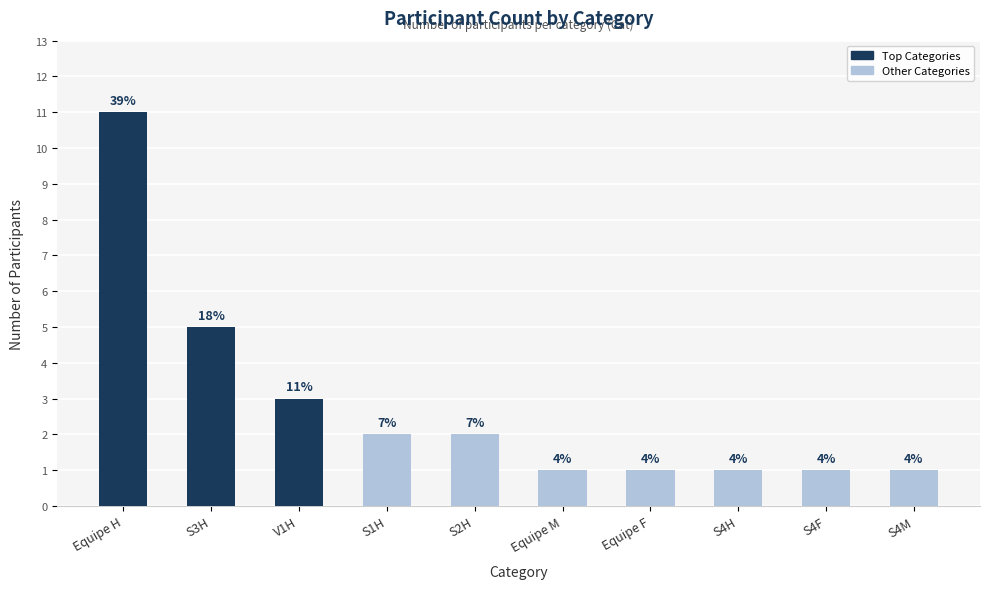

Are the bars horizontal?

No